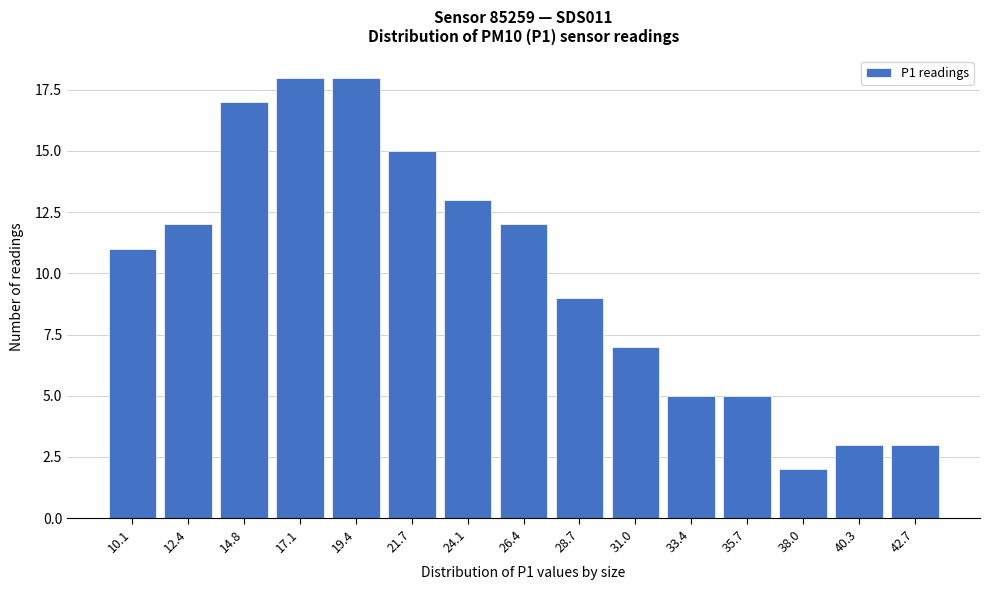

Reading right to left, transcribe all the data shown in this chart.

42.7=3	40.3=3	38.0=2	35.7=5	33.4=5	31.0=7	28.7=9	26.4=12	24.1=13	21.7=15	19.4=18	17.1=18	14.8=17	12.4=12	10.1=11